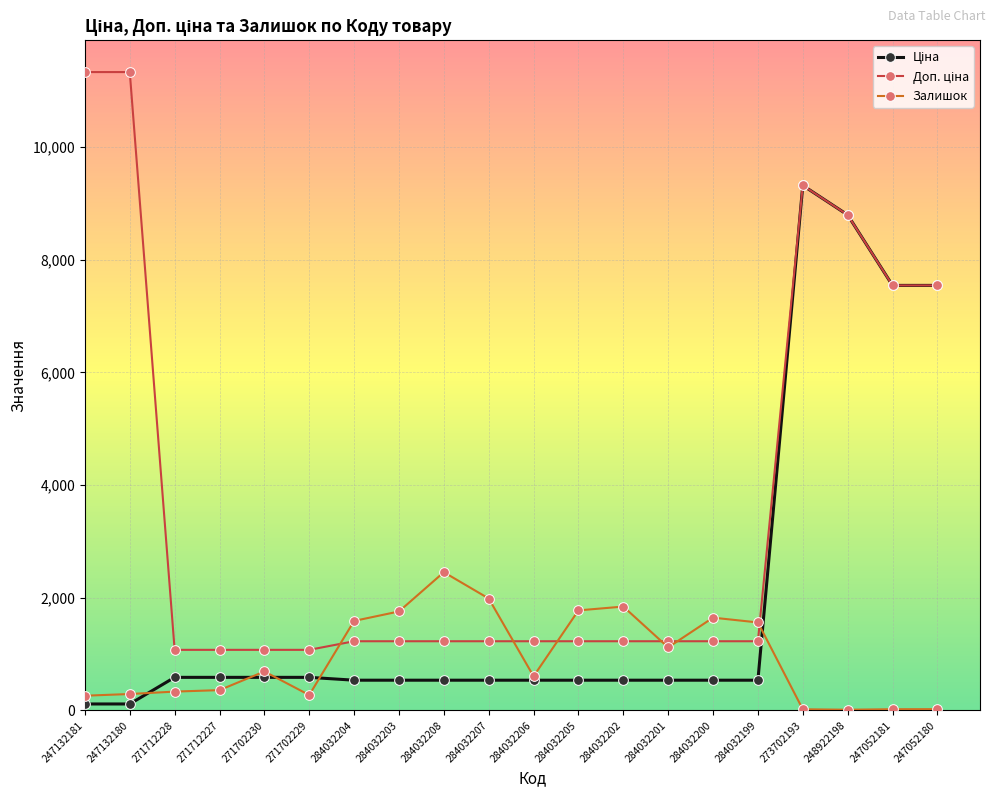

True or false: Залишок has a value of 386.2 at 284032201.

False